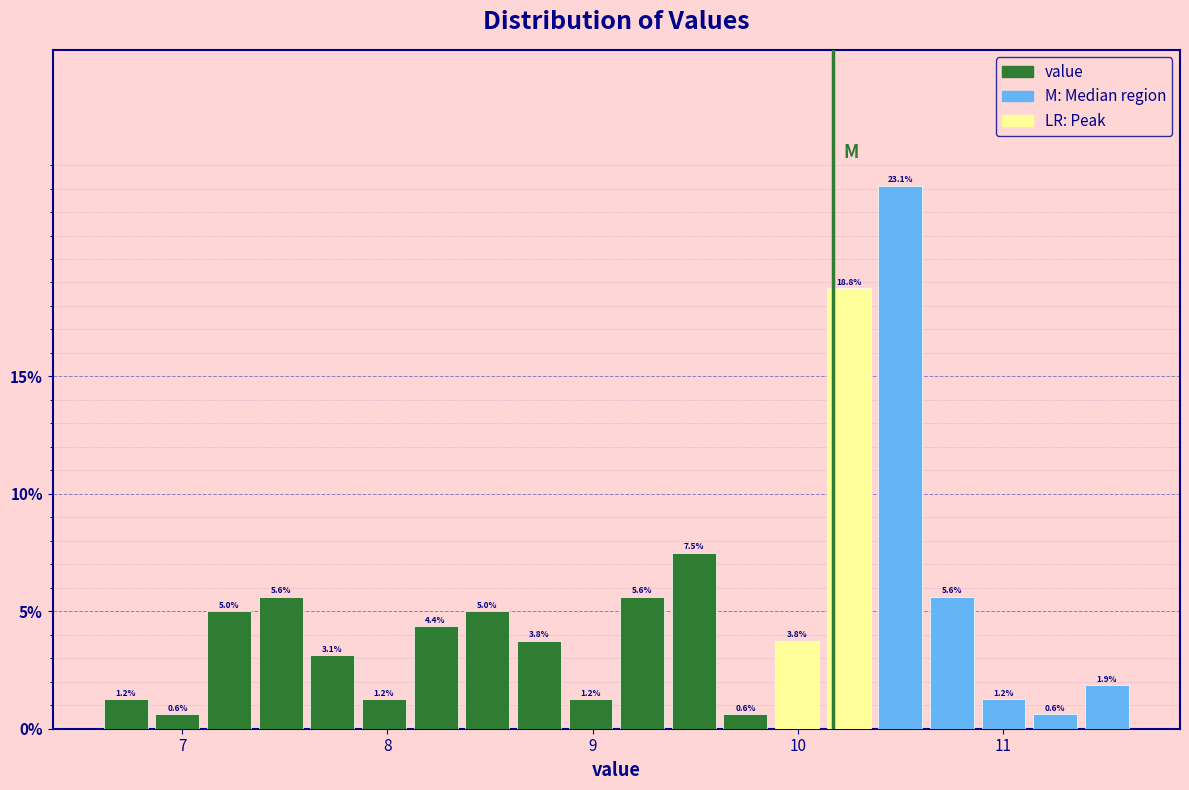

Around what value on the x-axis is the tallest bar? Give the approximate position of its centre, as read against the axis.

10.5